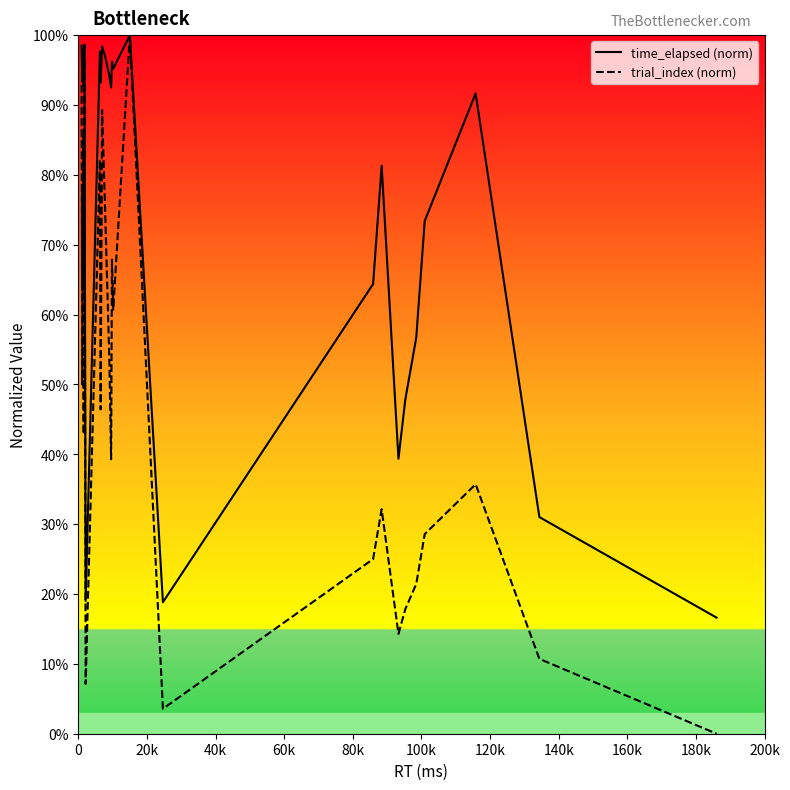

Which series has the widest spread of values?

trial_index (norm)